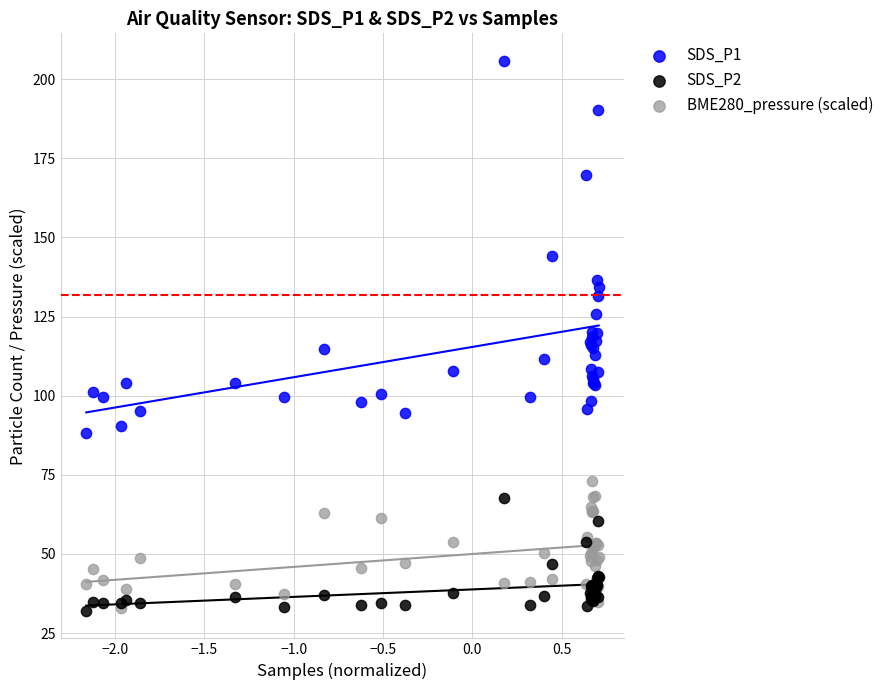

Which series has the widest spread of Y values?

SDS_P1